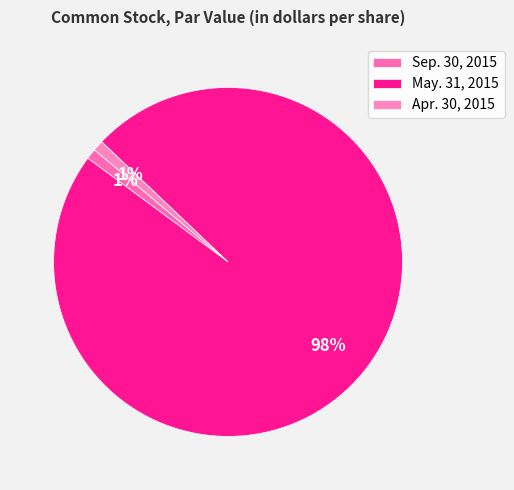

What percentage is the Sep. 30, 2015 slice, to the nearest percent?

1%